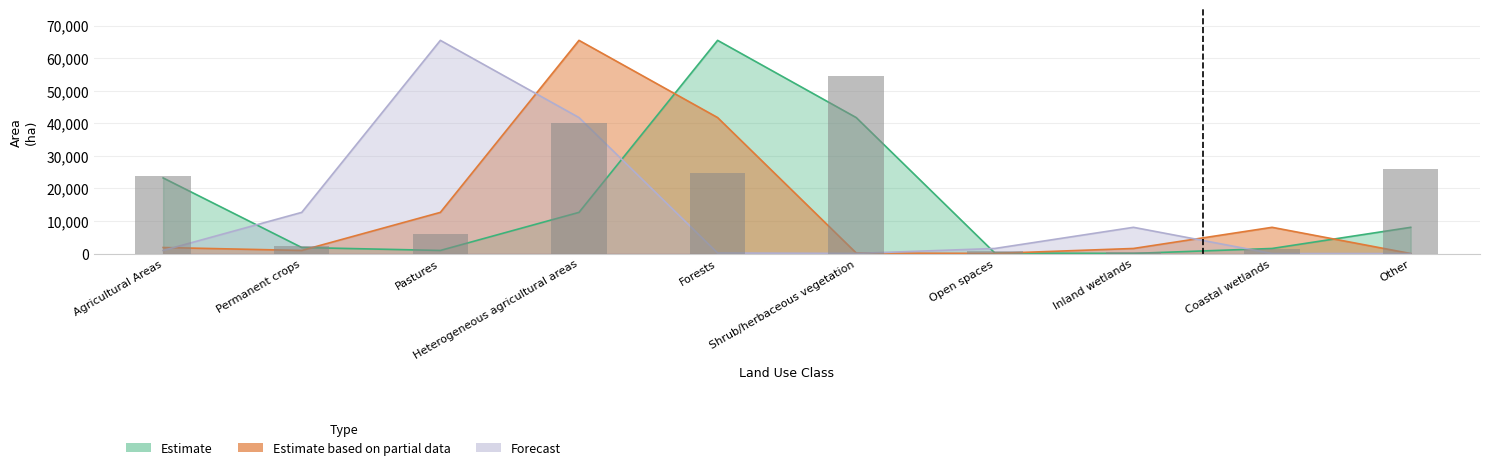

Reading left to right, what are all the values shown in this chart?

Estimate: Agricultural Areas=23216.8	Permanent crops=1852.6	Pastures=950.6	Heterogeneous agricultural areas=12640.0	Forests=65452.2	Shrub/herbaceous vegetation=41746.4	Open spaces=167.8	Inland wetlands=39.1	Coastal wetlands=1557.2	Other=8050.8
Estimate based on partial data: Agricultural Areas=1852.6	Permanent crops=950.6	Pastures=12640.0	Heterogeneous agricultural areas=65452.2	Forests=41746.4	Shrub/herbaceous vegetation=167.8	Open spaces=39.1	Inland wetlands=1557.2	Coastal wetlands=8050.8	Other=0.0
Forecast: Agricultural Areas=950.6	Permanent crops=12640.0	Pastures=65452.2	Heterogeneous agricultural areas=41746.4	Forests=167.8	Shrub/herbaceous vegetation=39.1	Open spaces=1557.2	Inland wetlands=8050.8	Coastal wetlands=0.0	Other=0.0